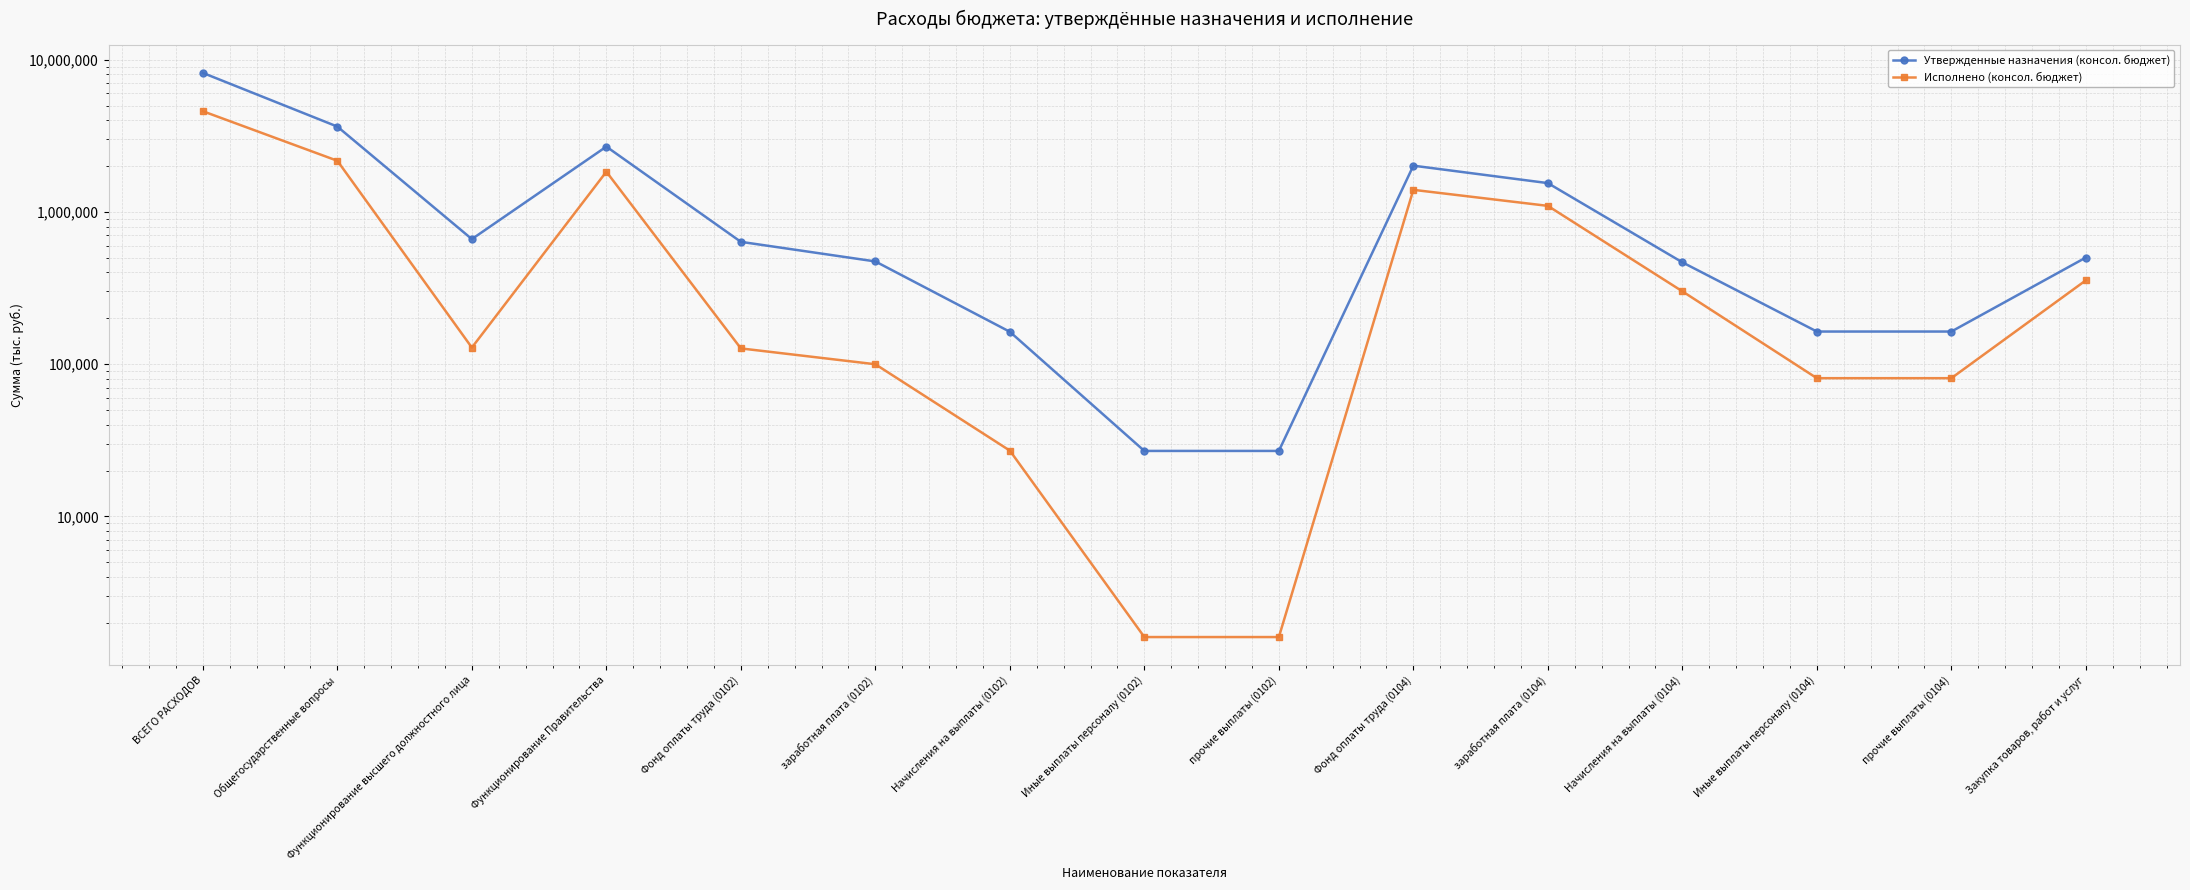

Reading left to right, list all the values displayed in this chart.

Утвержденные назначения (консол. бюджет): 8187239.4	3634220.0	662700.0	2684800.0	635800.0	472700.0	163100.0	26900.0	26900.0	2012300.0	1545900.0	466400.0	163700.0	163700.0	501500.0
Исполнено (консол. бюджет): 4585557.0	2167300.9	128441.8	1836448.1	126831.2	99809.9	27021.3	1610.6	1610.6	1396328.9	1095560.0	300768.9	80844.5	80844.5	355146.1